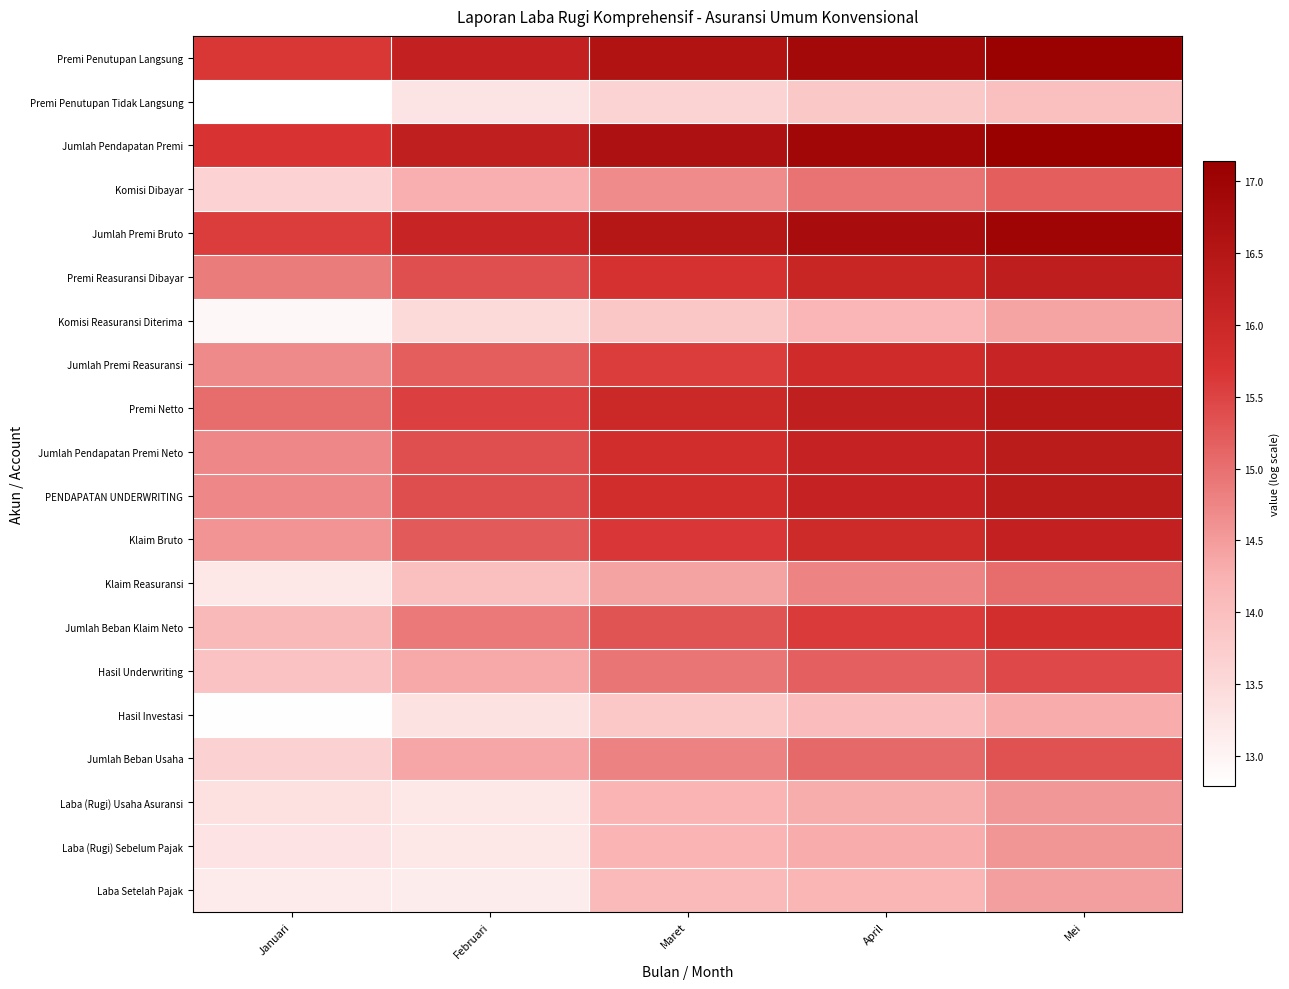

Between Januari and Mei, which is larger?

Mei